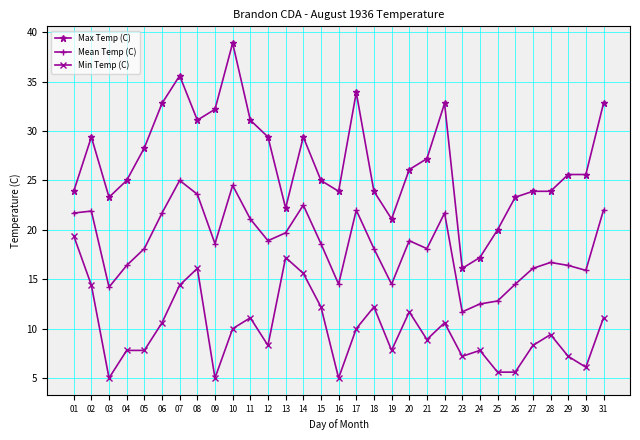

True or false: Min Temp (C) and Max Temp (C) cross at least once.

False